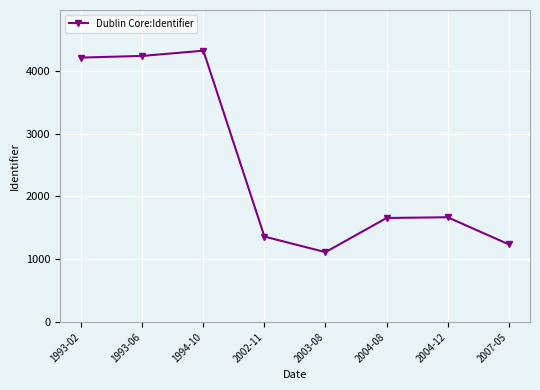

What is the greatest value displayed?

4322